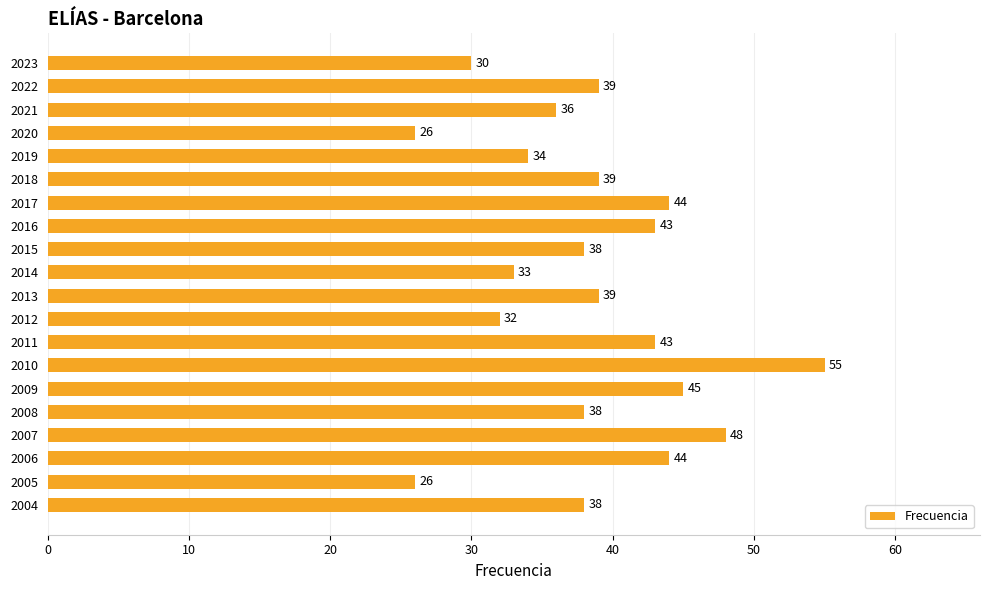

What is the value of the 8th bar from the top?

43